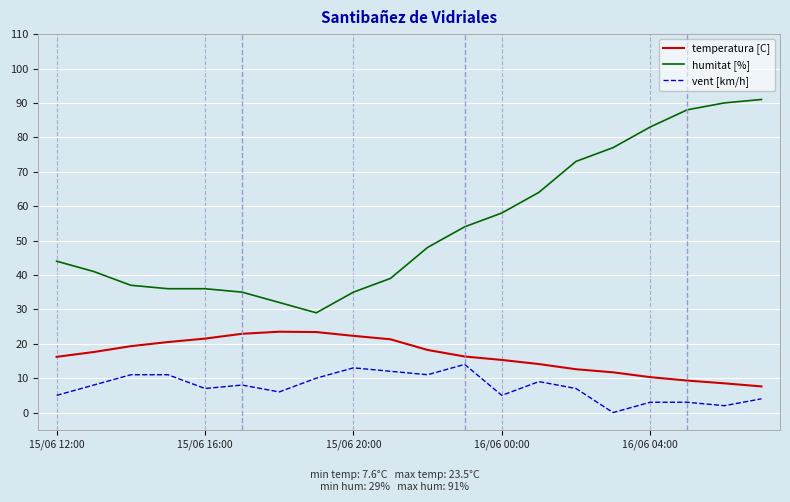

How many values in the temperatura [C] series are below 17?

10